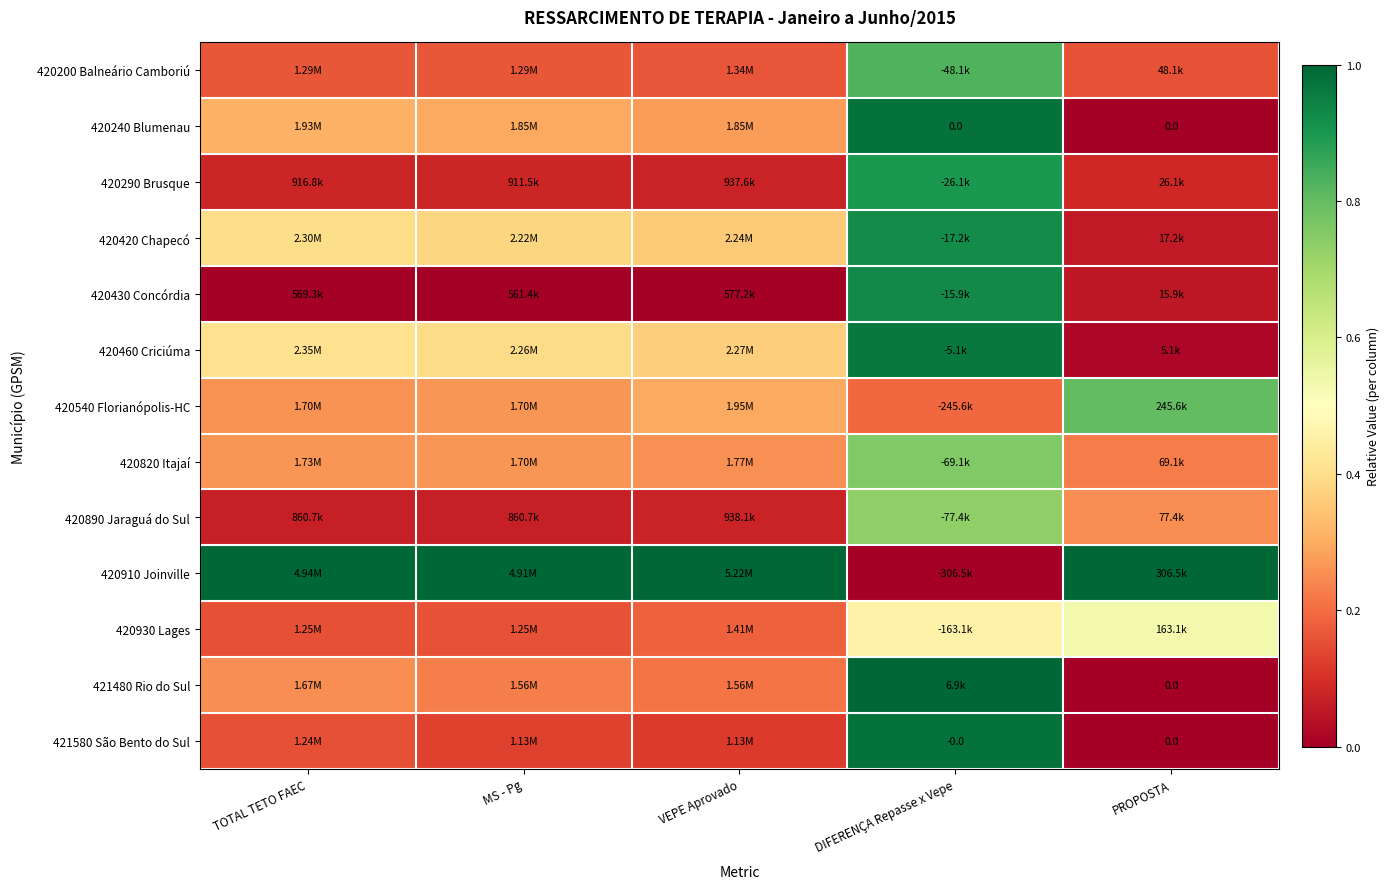

What is the difference between the maximum and minimum values in the 420200 Balneário Camboriú series?

0.7